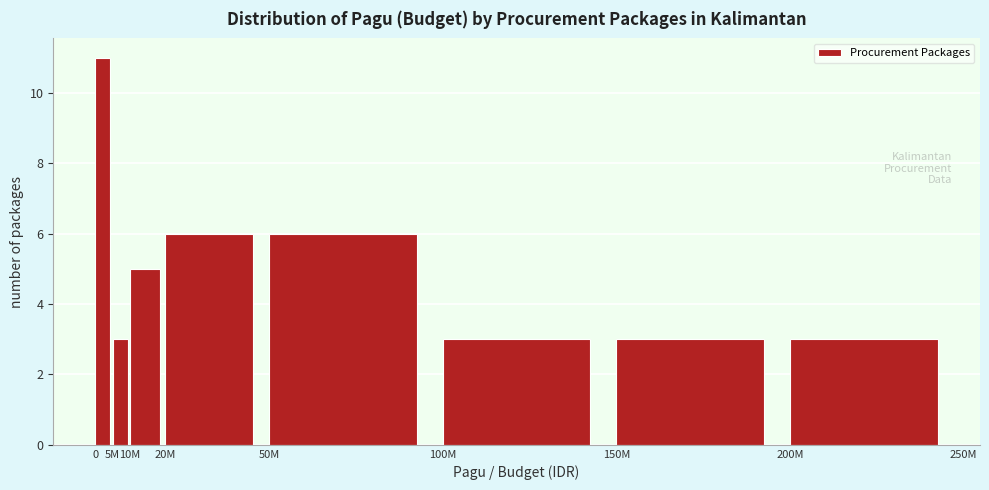

Reading right to left, transcribe all the data shown in this chart.

3	3	3	6	6	5	3	11